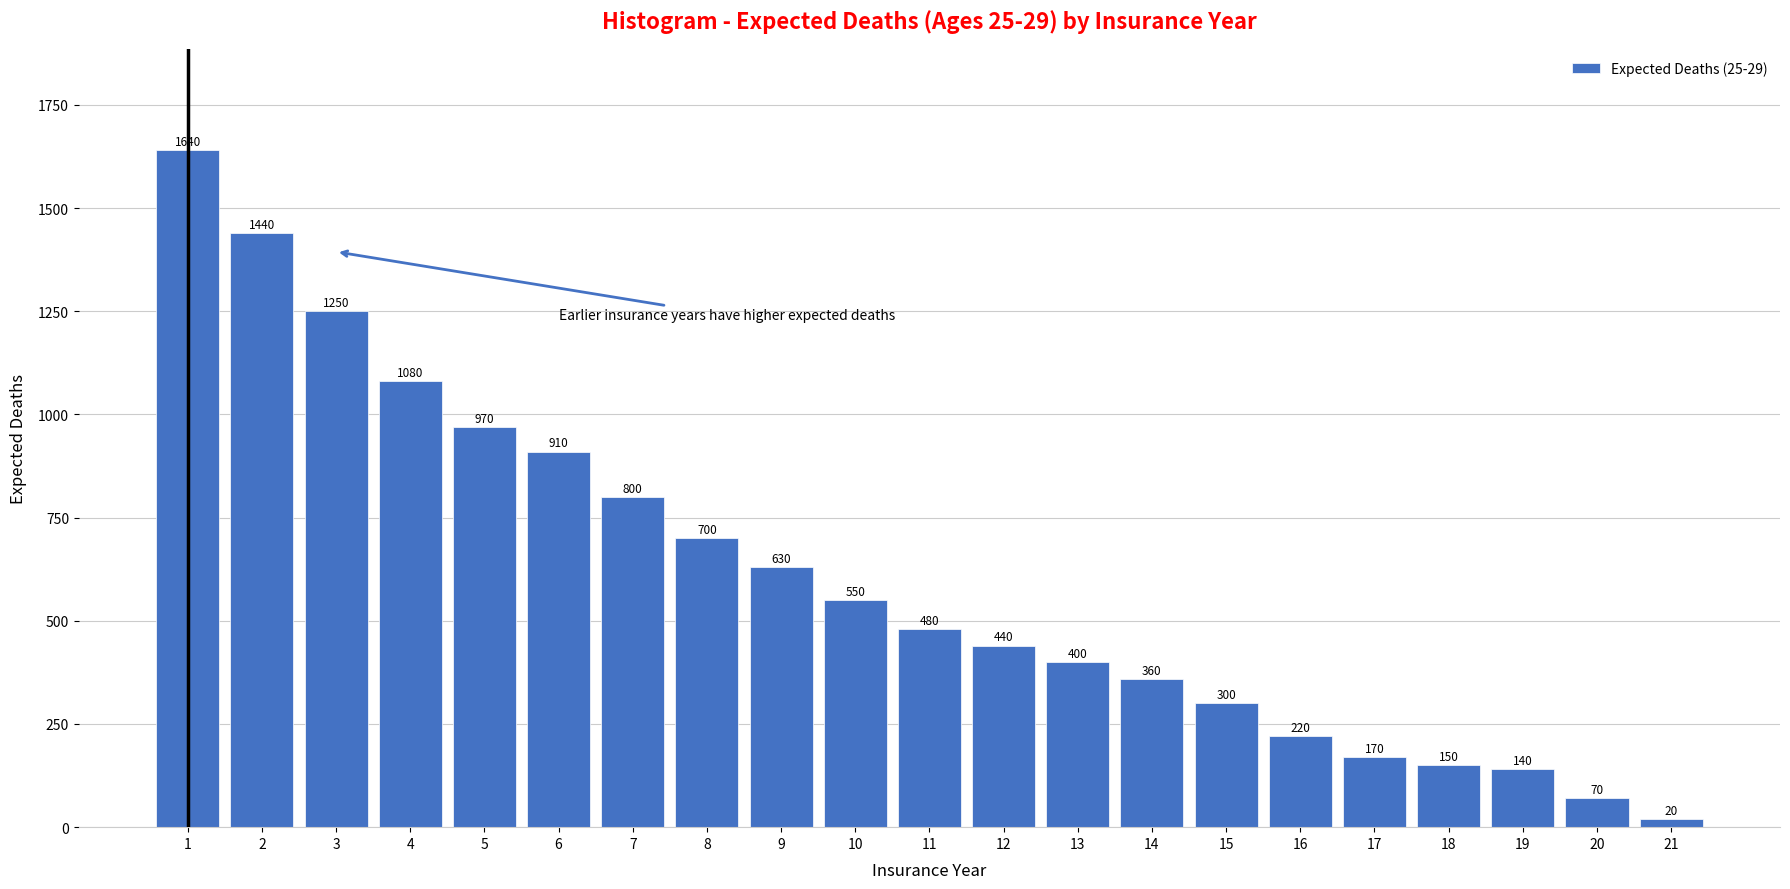

Reading right to left, transcribe all the data shown in this chart.

20	70	140	150	170	220	300	360	400	440	480	550	630	700	800	910	970	1080	1250	1440	1640